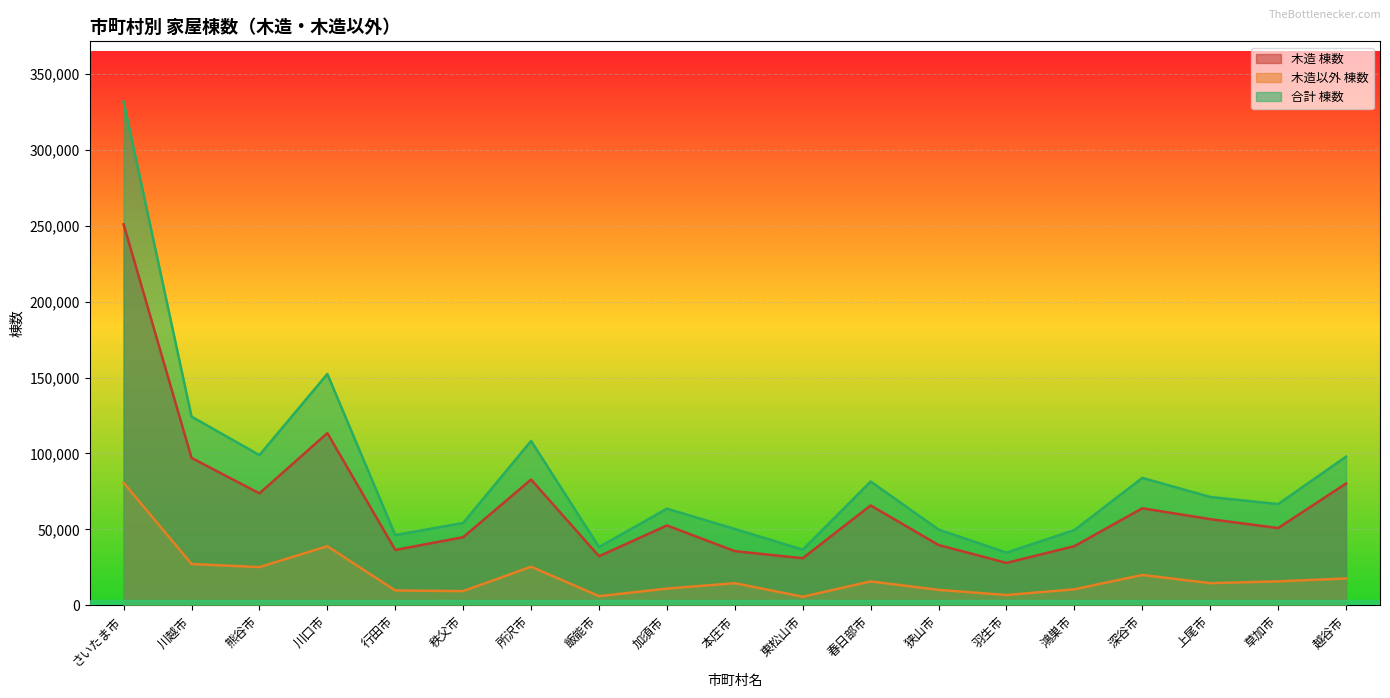

What is the difference between the maximum and minimum values in the 合計 棟数 series?

296829